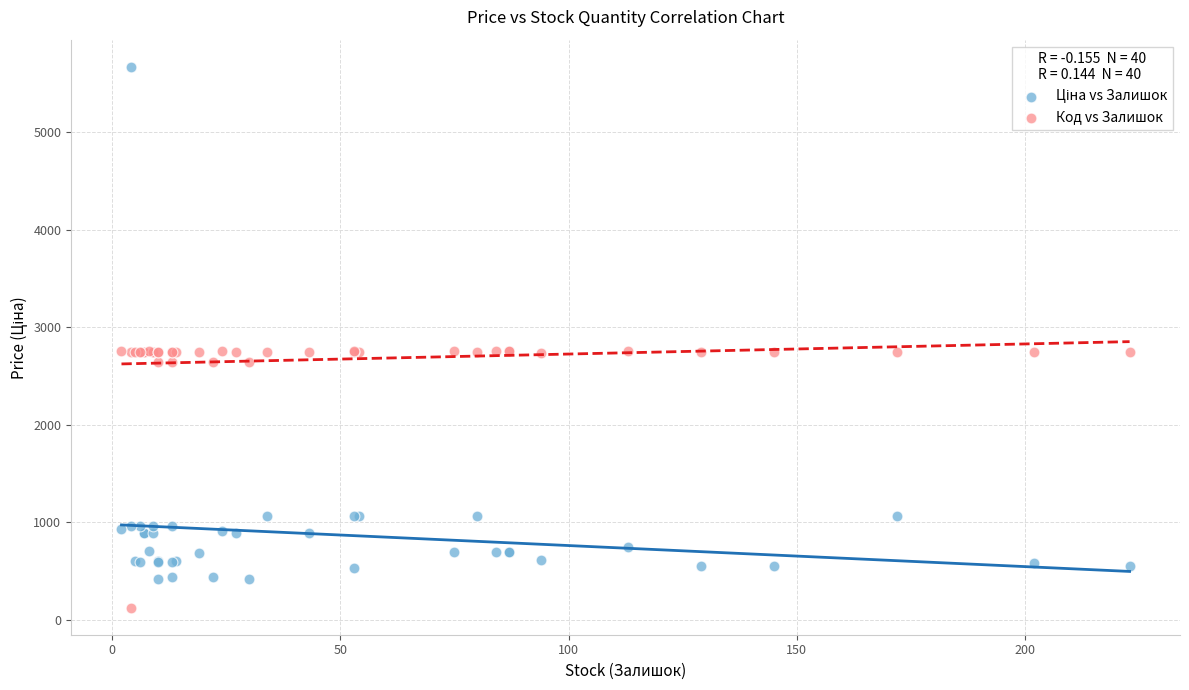

What is the X range (max minus min) for the scatter plot?

221.0